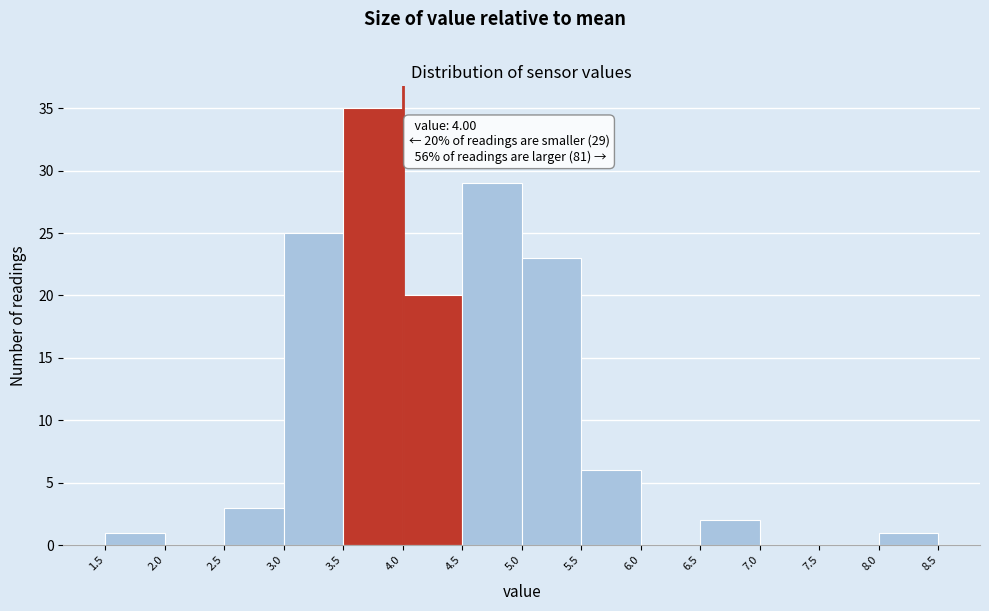

Which range on the x-axis has the tallest bar?

3.5 to 4.0